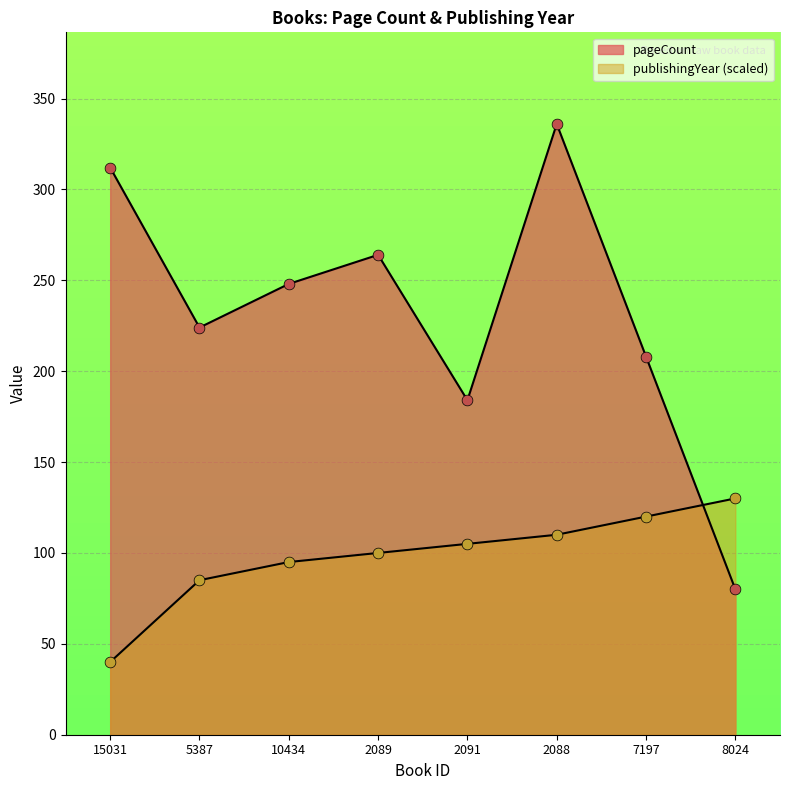

Is the value of publishingYear at 2088 greater than the value of pageCount at 2089?

No